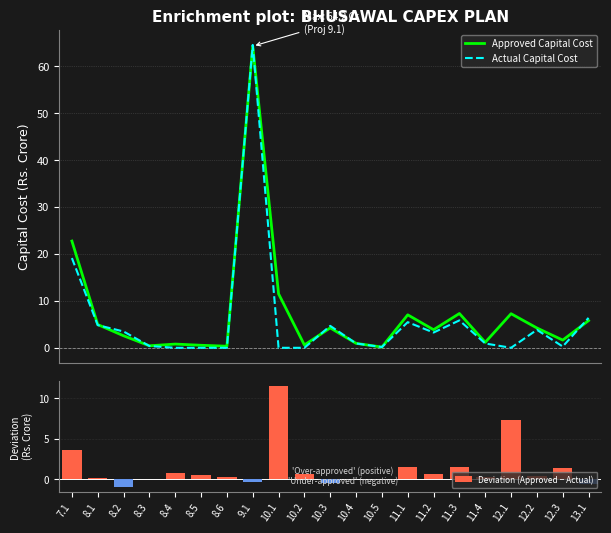

What is the sum of all Actual Capital Cost values?

124.0